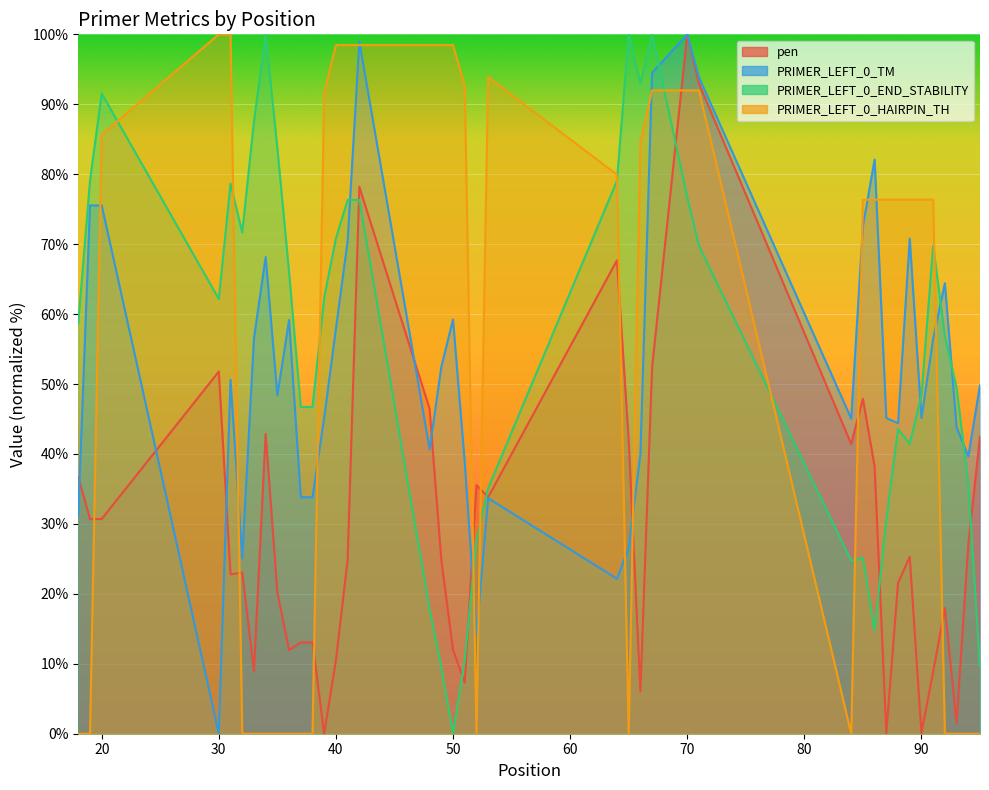

Count the number of categories in the chart.

40